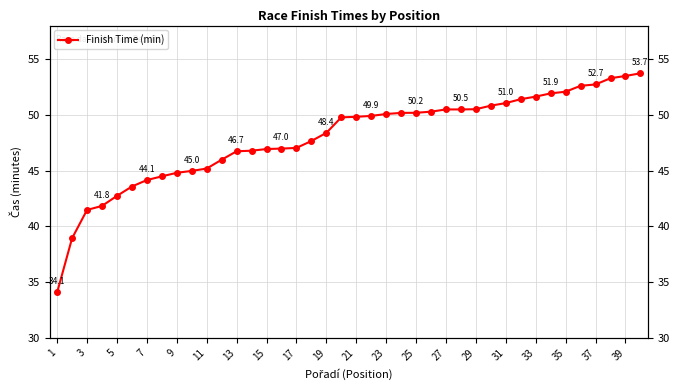

The chart shows a value of 26.2 at 27. True or false?

False